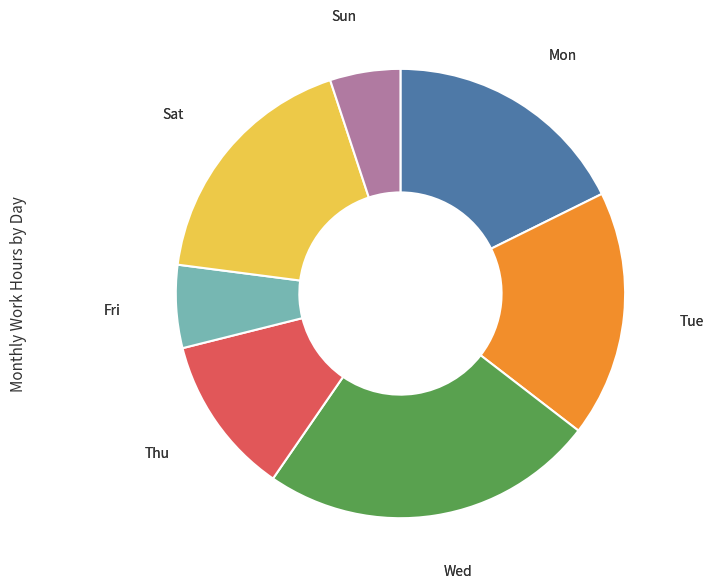

Is there any slice that represents more than half of the pie?

No